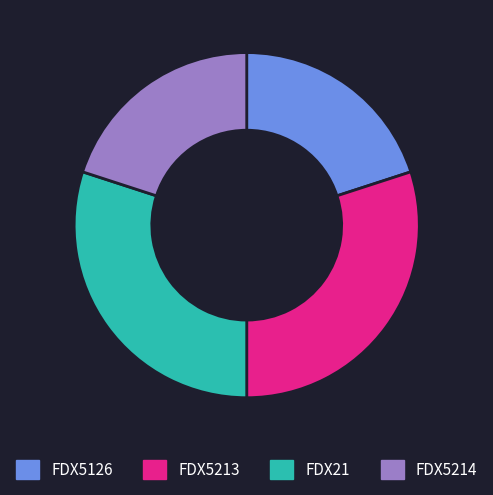

Do FDX21 and FDX5213 together represent more than half of the pie?

Yes